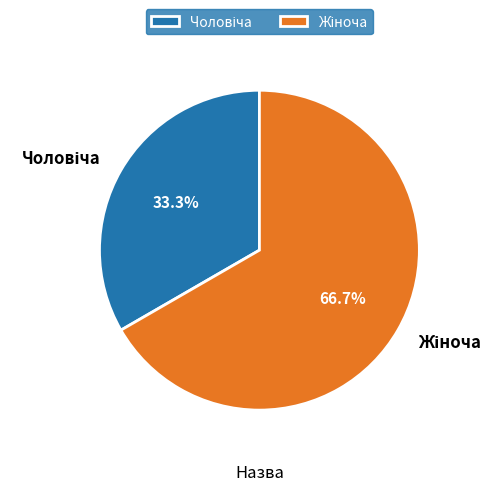

Is there a majority slice in this chart?

Yes